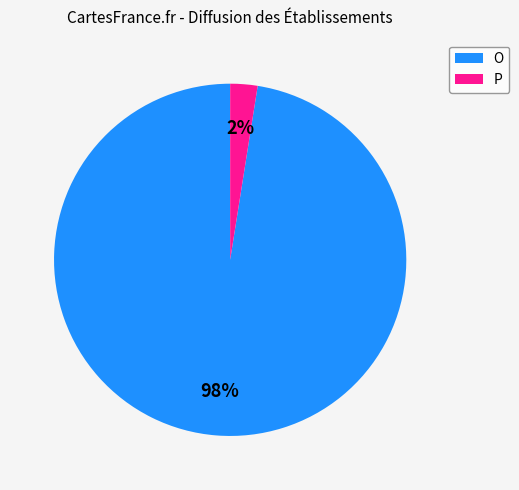

Which category accounts for the majority?

O